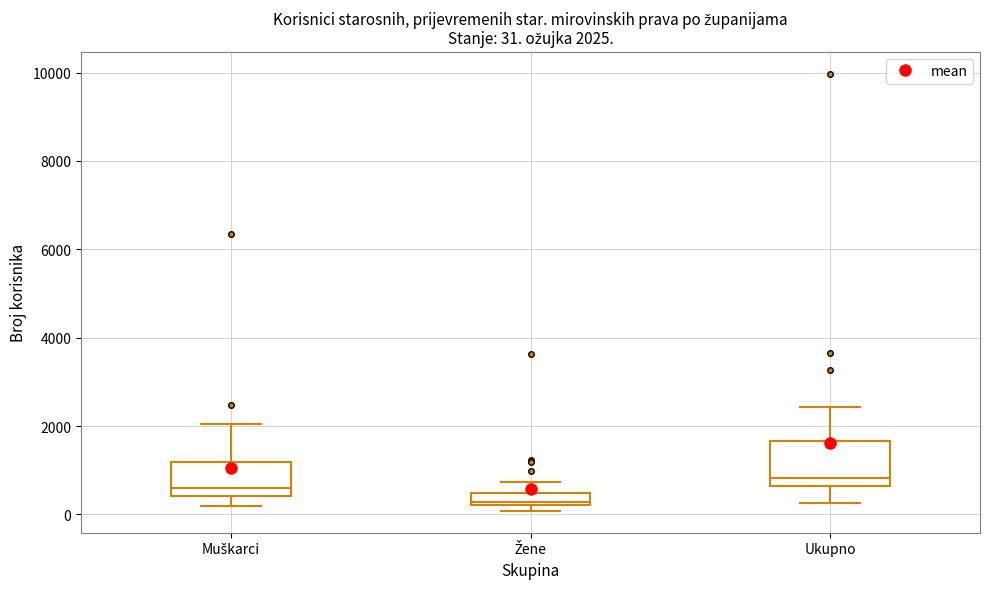

Which box is the tallest, from its lower edge to its upper edge?

Ukupno